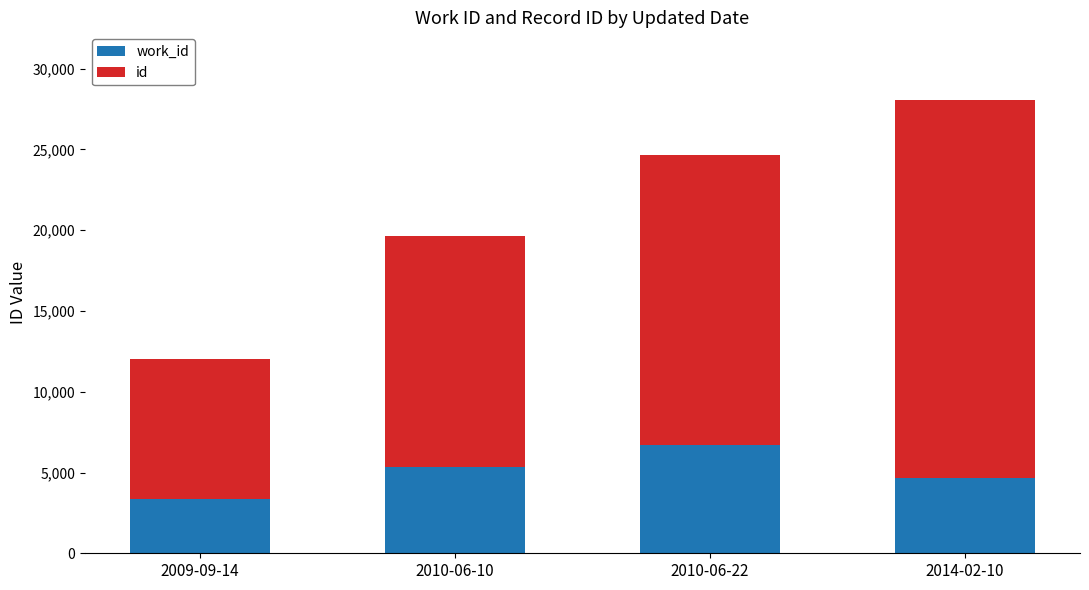

What is the total value across all series at 2009-09-14?

12041